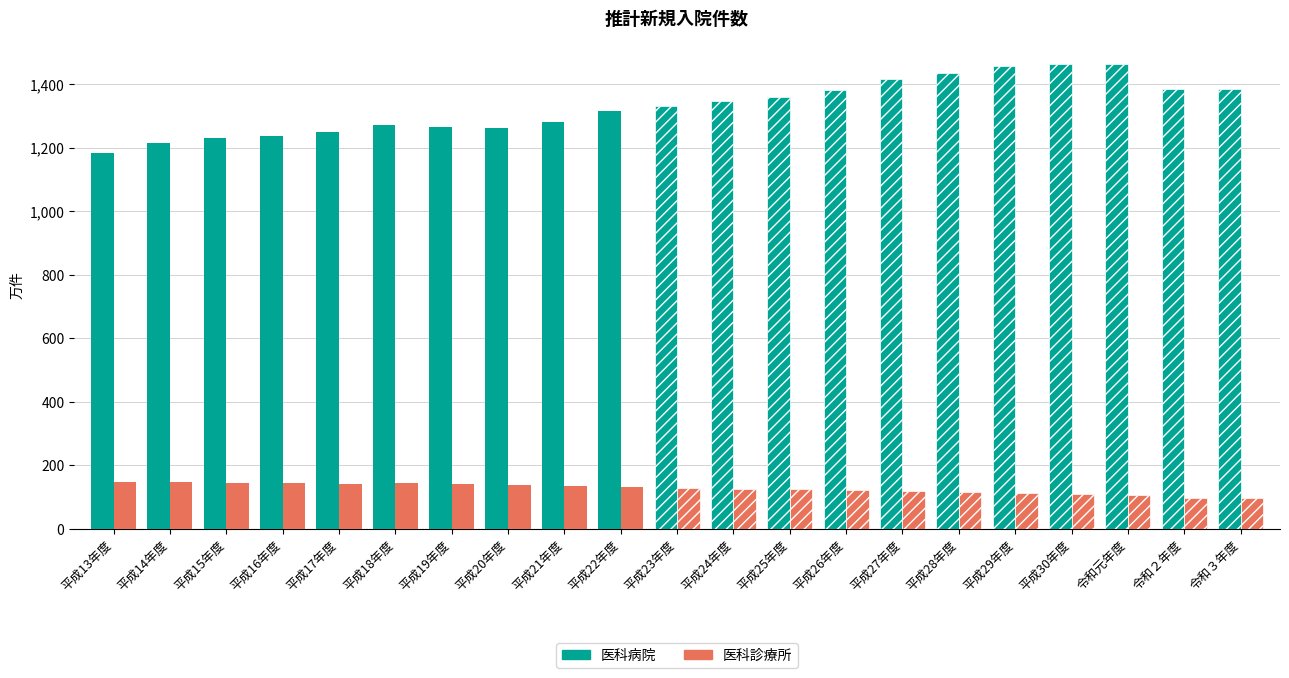

Which series changed the most between 平成14年度 and 平成29年度?

医科病院